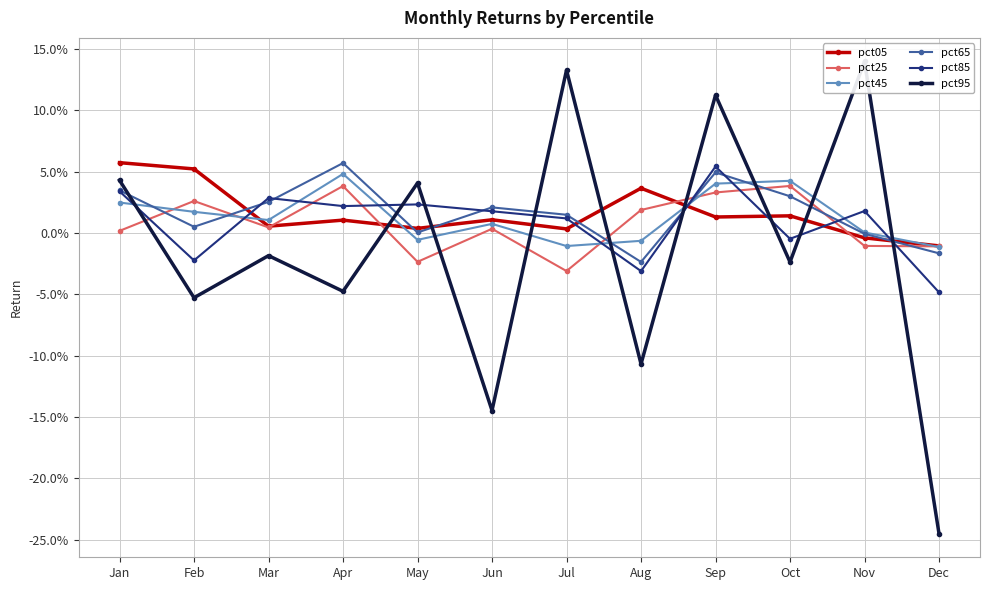

Does the chart have visible grid lines?

Yes